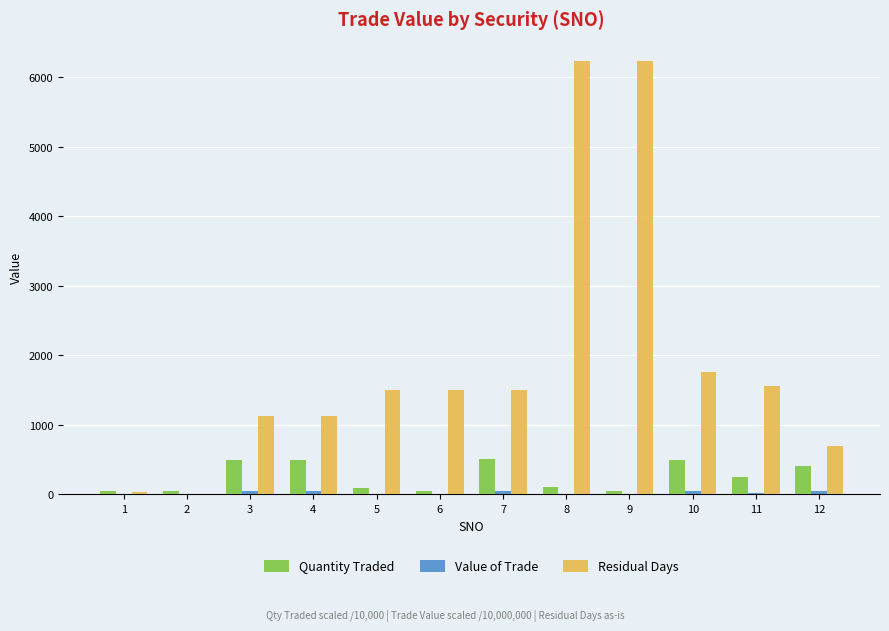

What is the sum of all Residual Days values?

23268.0